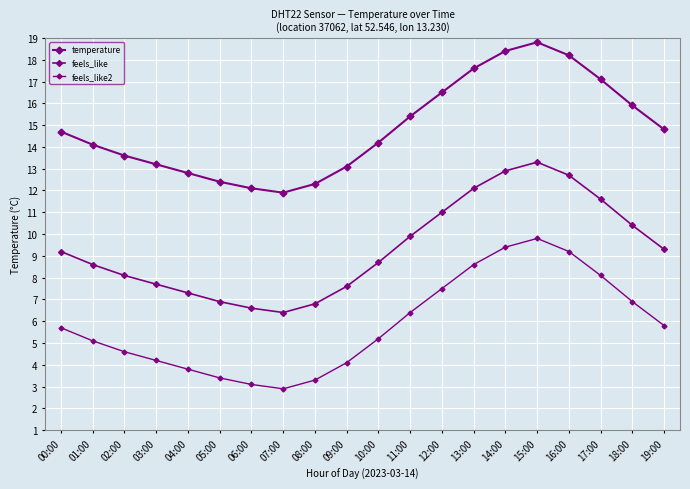

In feels_like, how many points are higher than both neighbors (excluding endpoints)?

1